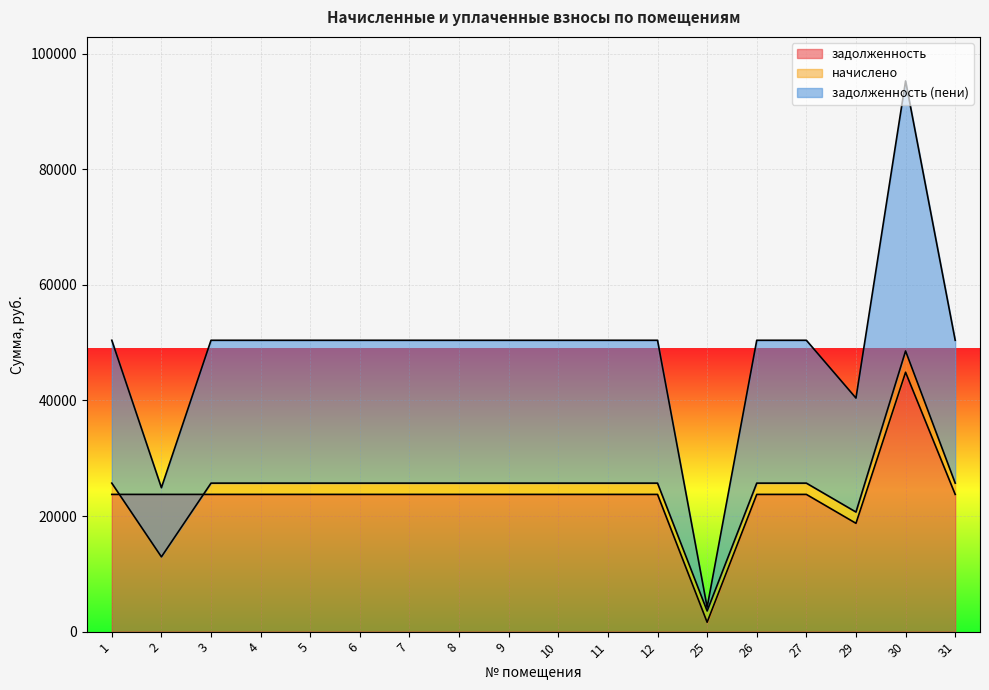

True or false: задолженность (пени) and задолженность cross at least once.

False